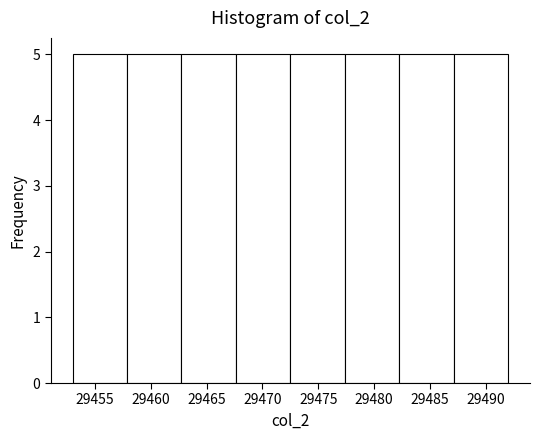

What is the height of the bar covering 29487.0 to 29492.0 on the x-axis? Neither the bar edges nor the heights are printed on the chart, so give them approximately, as read against the axes.

5